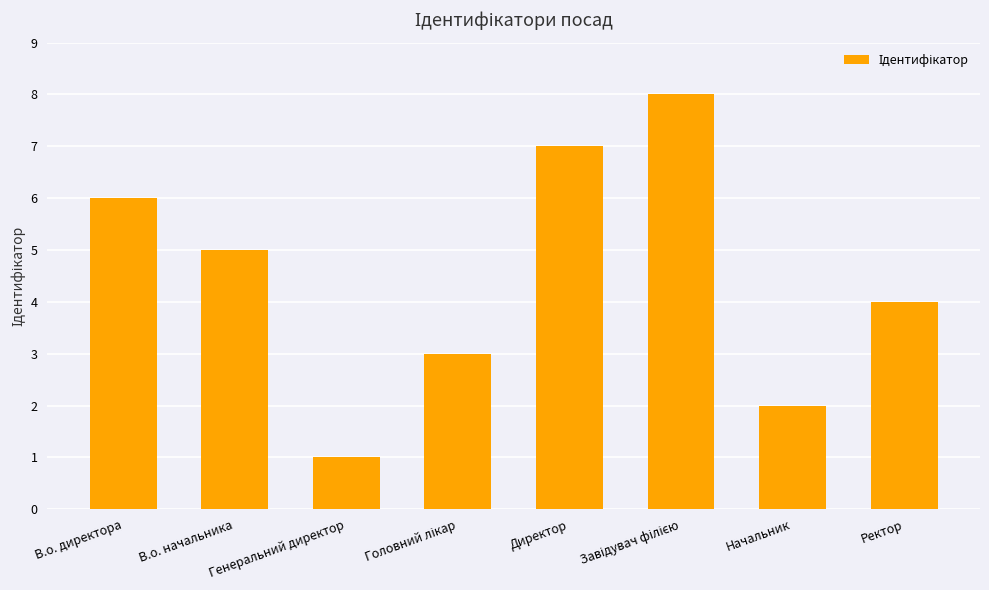

Reading left to right, extract all data points from this chart.

6	5	1	3	7	8	2	4